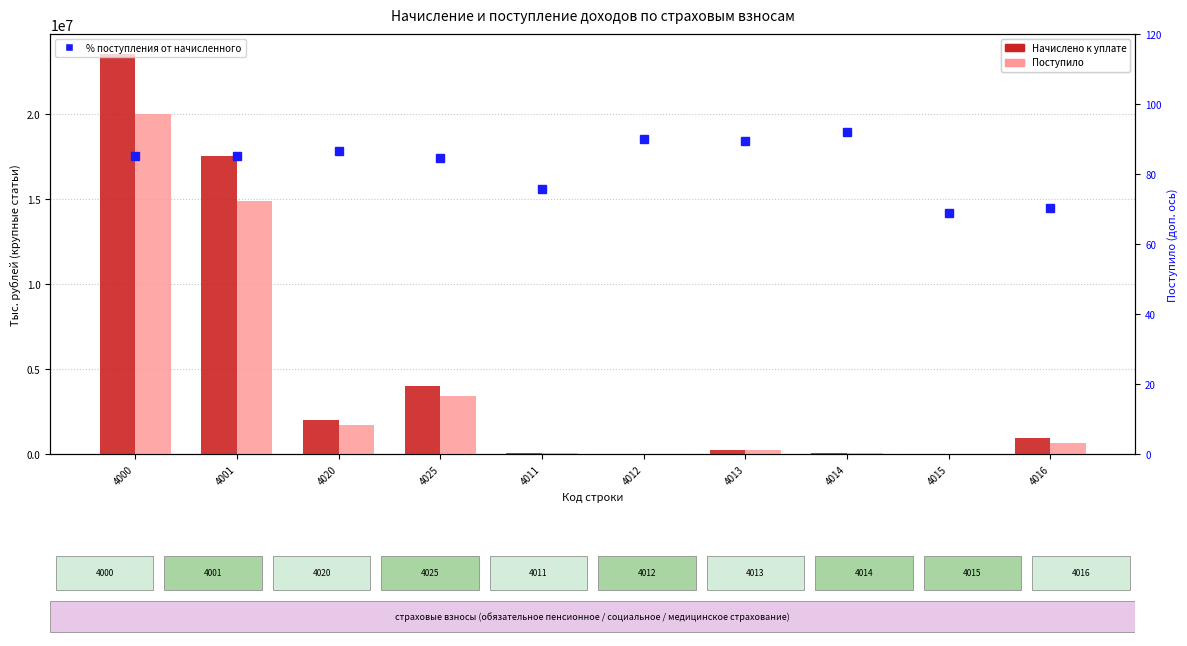

What position from the left is 4012?

6